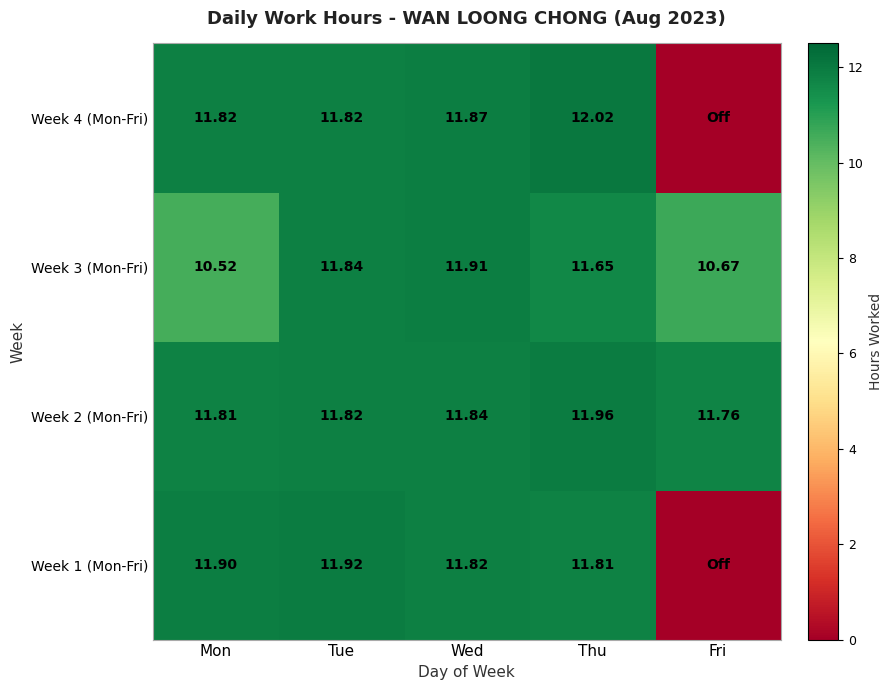

Is it true that Week 1 (Mon-Fri) equals 11.9 at Mon?

True